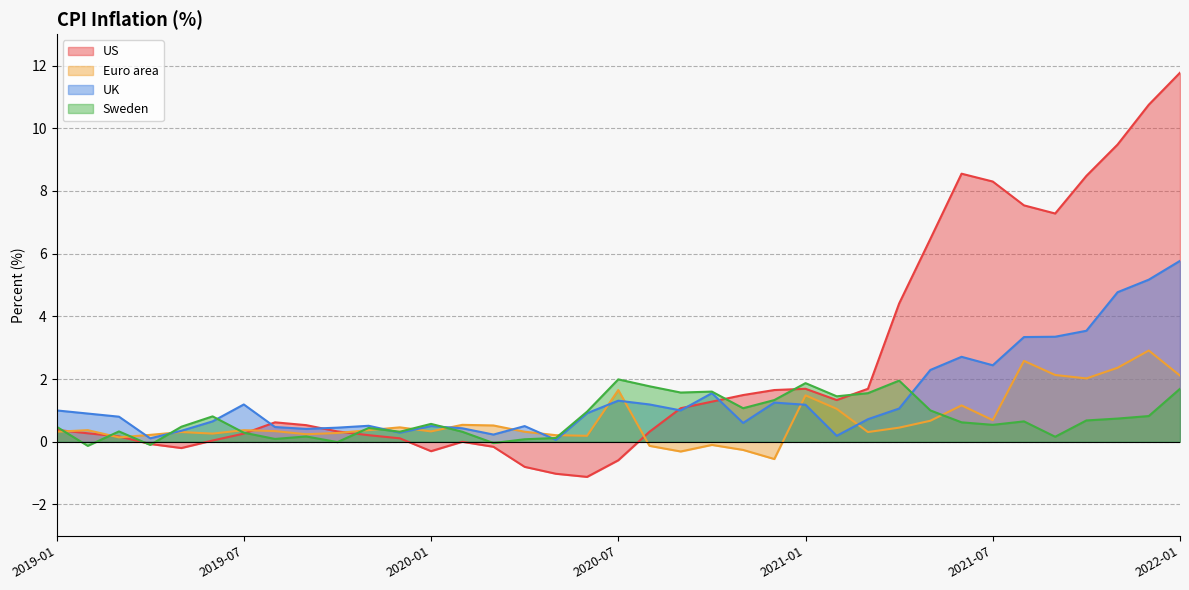

Rank the categories by US value from highest to lowest.

2022-01, 2021-12, 2021-11, 2021-06, 2021-10, 2021-07, 2021-08, 2021-09, 2021-05, 2021-04, 2021-01, 2021-03, 2020-12, 2020-11, 2021-02, 2020-10, 2020-09, 2019-08, 2019-09, 2019-01, 2019-10, 2020-08, 2019-02, 2019-07, 2019-11, 2019-03, 2019-12, 2019-06, 2020-02, 2019-04, 2020-03, 2019-05, 2020-01, 2020-07, 2020-04, 2020-05, 2020-06